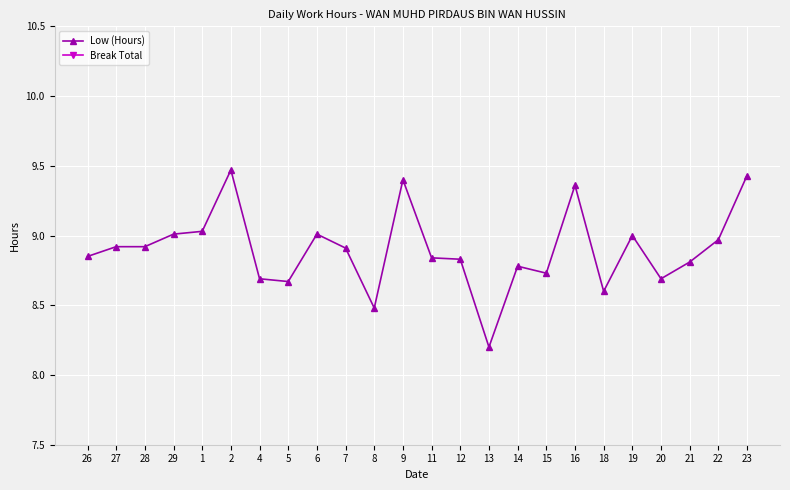

Which series changed the most between 27 and 9?

Low (Hours)